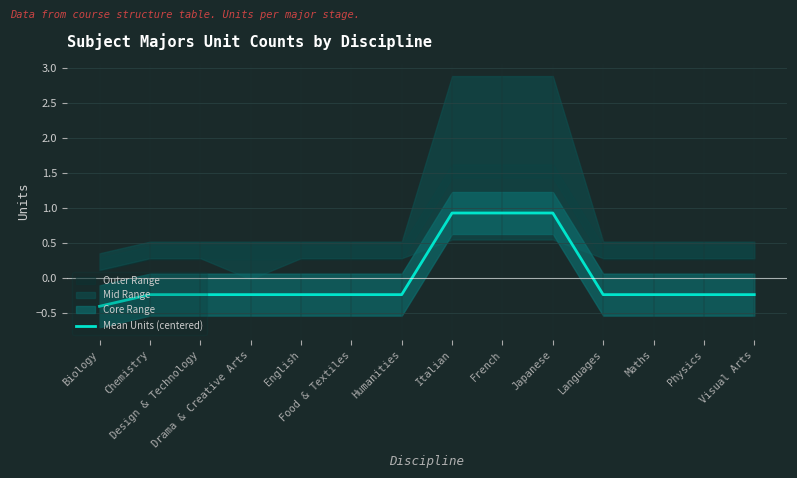

Reading left to right, extract all data points from this chart.

Biology=-0.4	Chemistry=-0.2	Design & Technology=-0.2	Drama & Creative Arts=-0.2	English=-0.2	Food & Textiles=-0.2	Humanities=-0.2	Italian=0.9	French=0.9	Japanese=0.9	Languages=-0.2	Maths=-0.2	Physics=-0.2	Visual Arts=-0.2